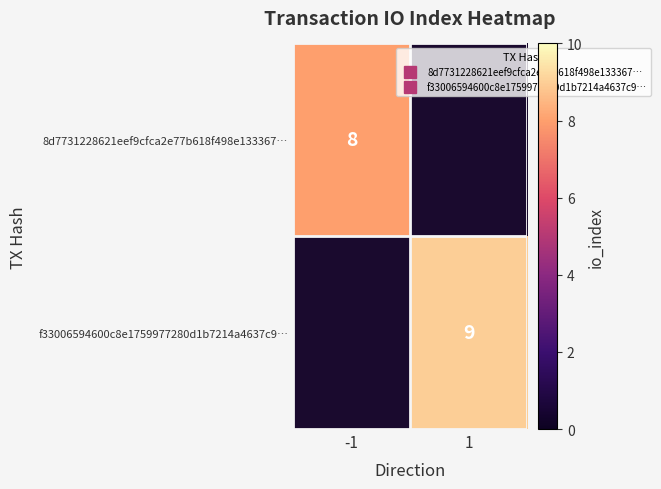

At how many categories does at least one series exceed 8?

1